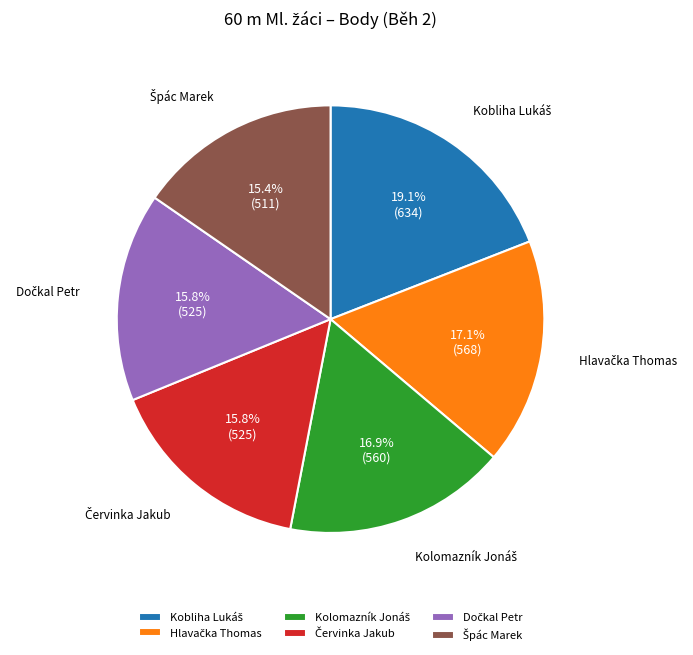

Is there a majority slice in this chart?

No